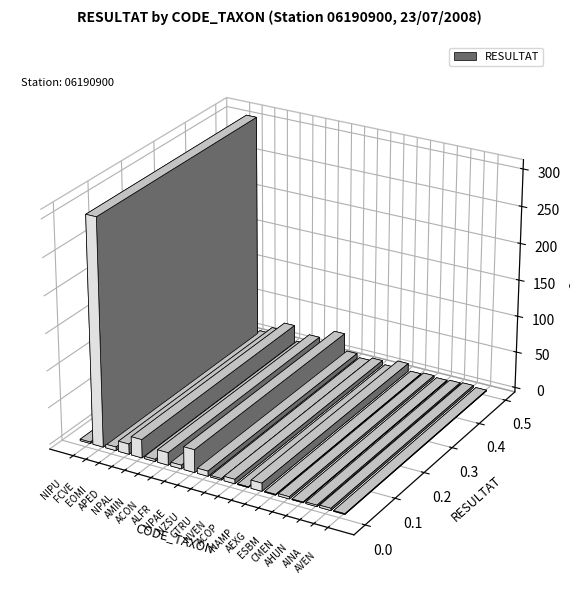

What position from the left is AINA?

19